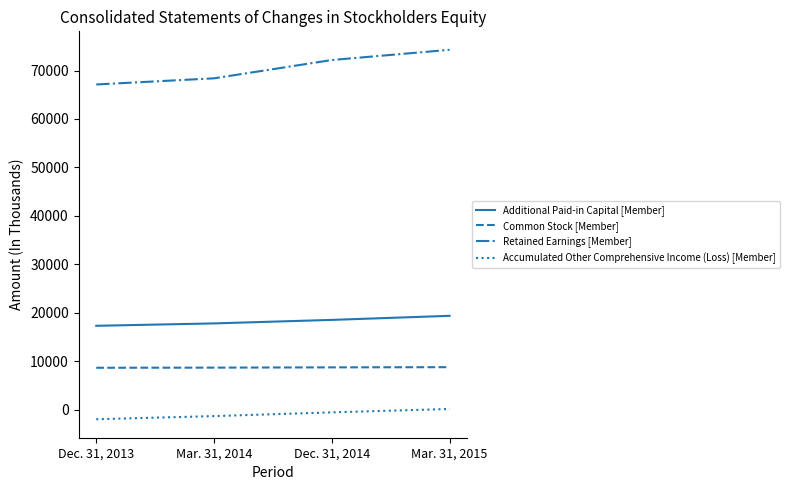

The Common Stock [Member] series shows 15514 at Mar. 31, 2014. True or false?

False